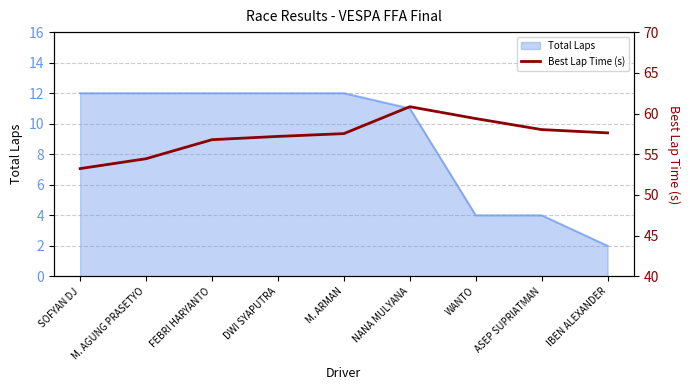

What is the sum of all values?

515.0